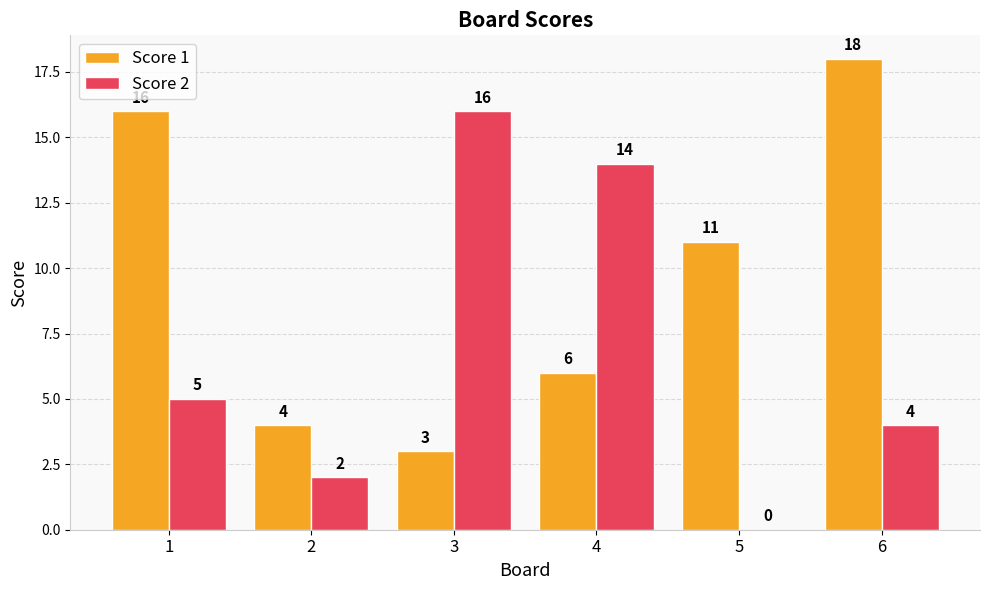

The Score 1 series shows 11 at 5. True or false?

True